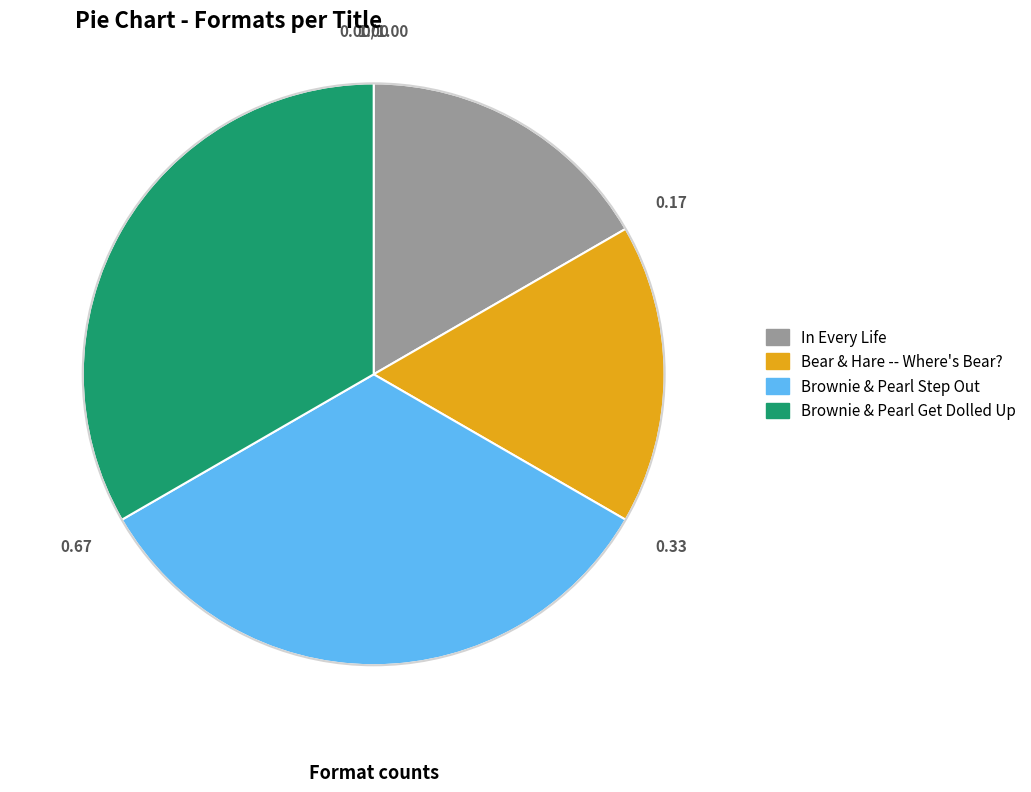

Do Bear & Hare -- Where's Bear? and In Every Life together represent more than half of the pie?

No